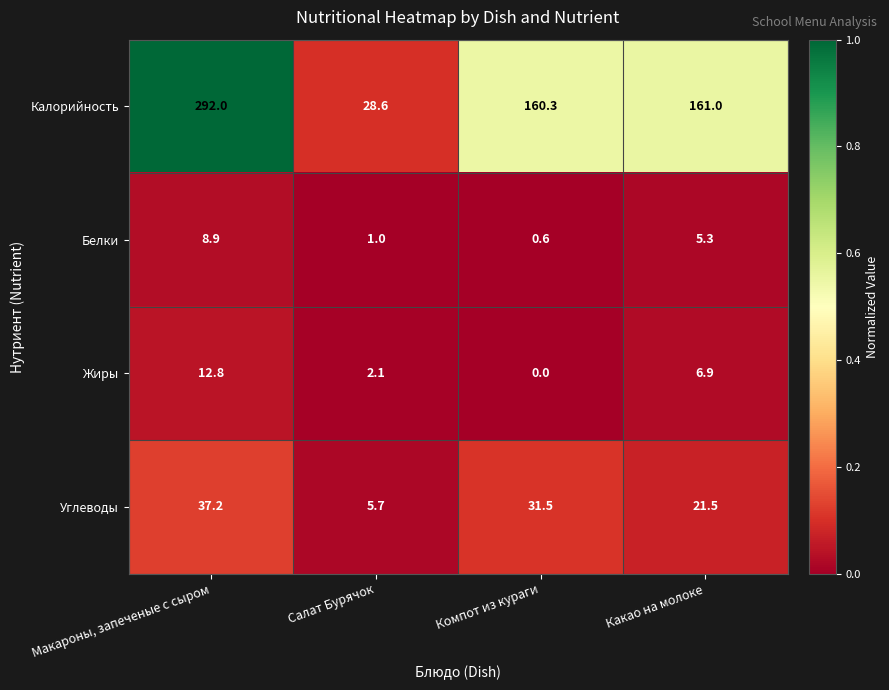

List the labels in order of Калорийность value, largest first.

Макароны, запеченые с сыром, Какао на молоке, Компот из кураги, Салат Бурячок